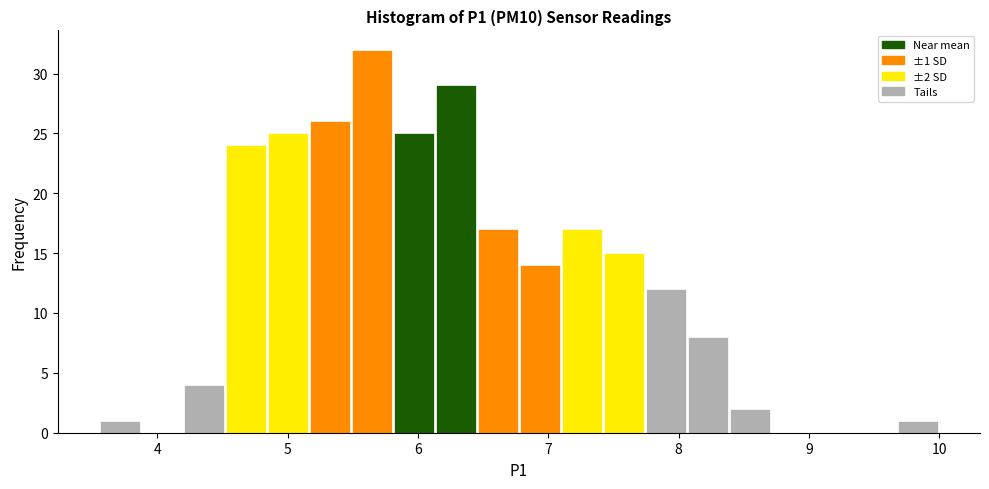

Around what value on the x-axis is the tallest bar? Give the approximate position of its centre, as read against the axis.

5.6